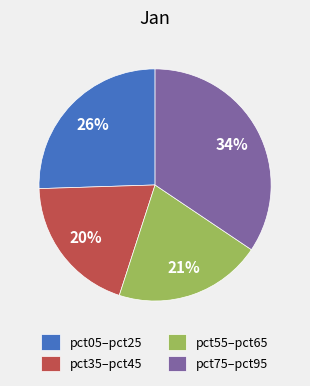

To the nearest percent, what portion does pct55–pct65 represent?

21%